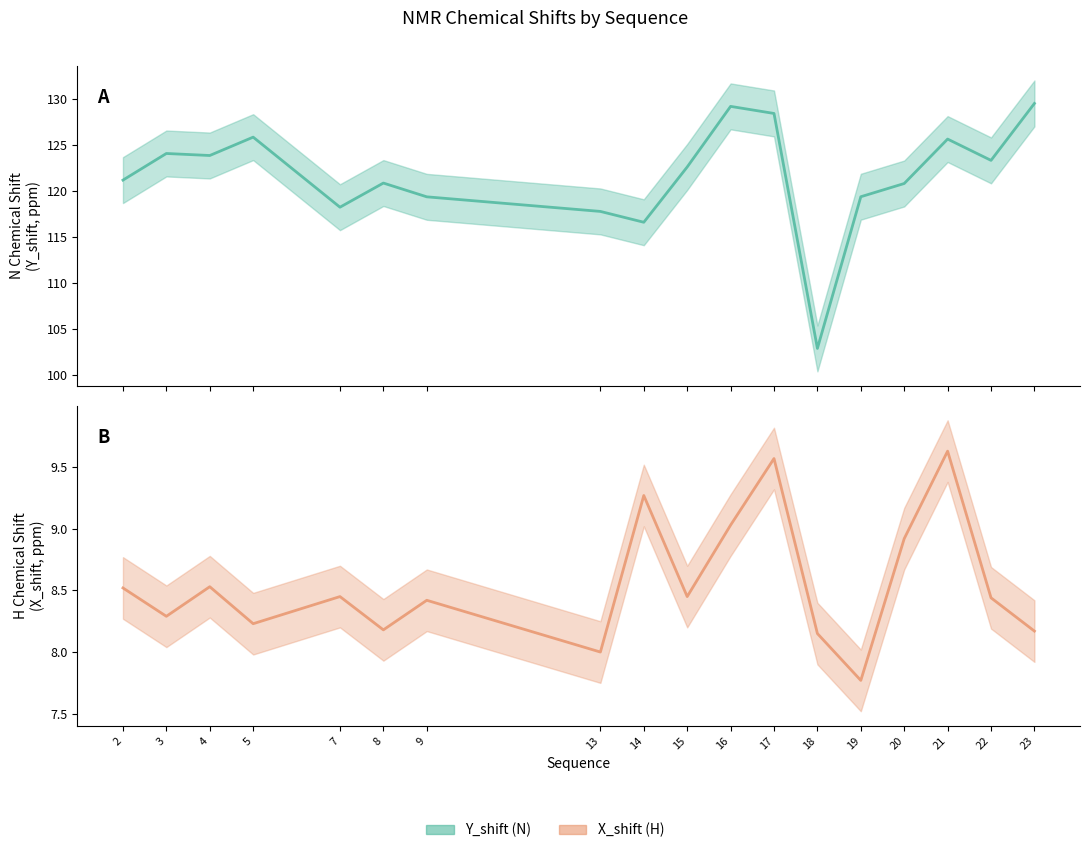

How many distinct data groups are displayed?

2